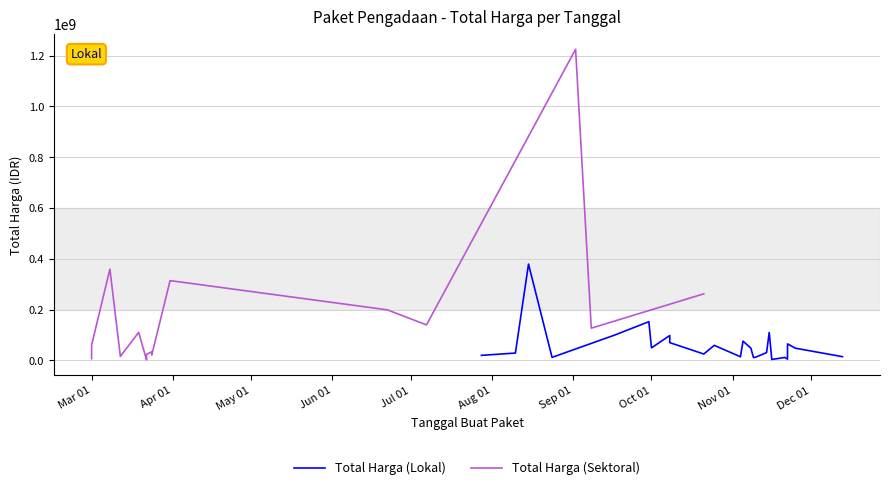

Does the chart have visible grid lines?

Yes